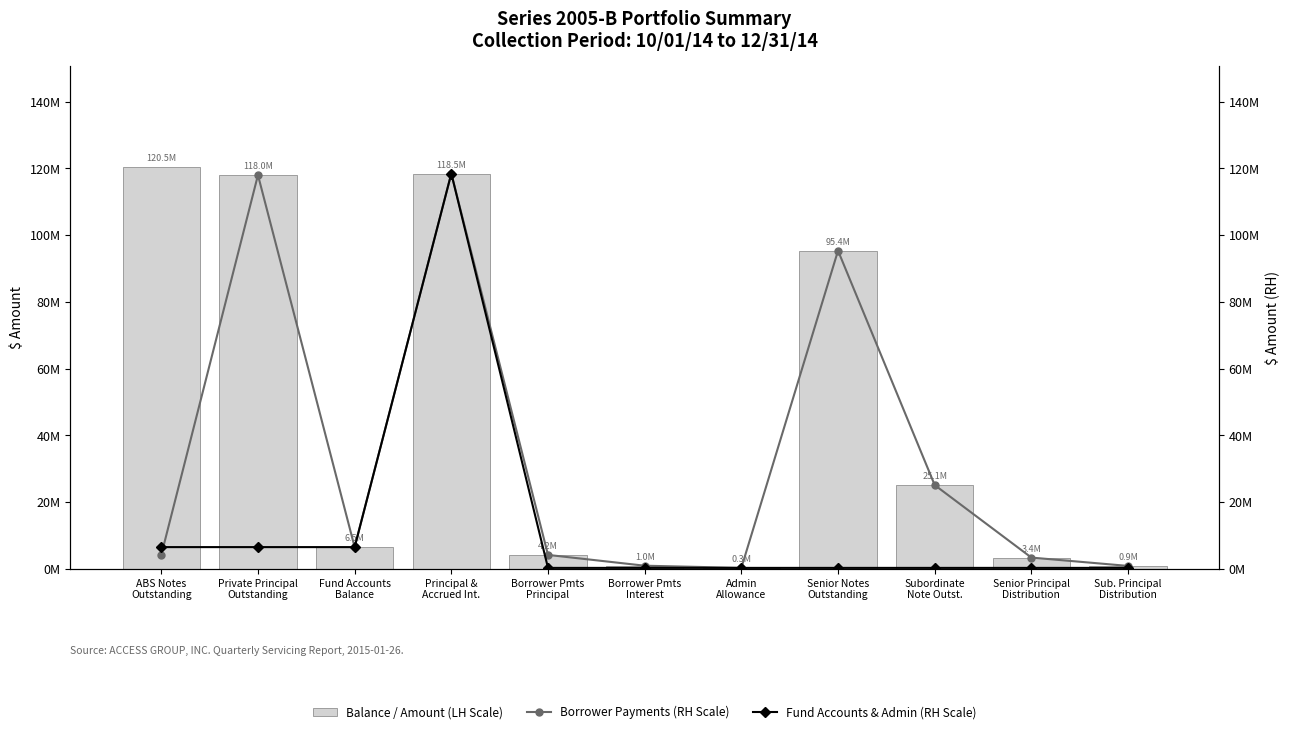

What is the difference between the maximum and minimum values in the Fund Accounts & Admin (RH Scale) series?

118184219.0